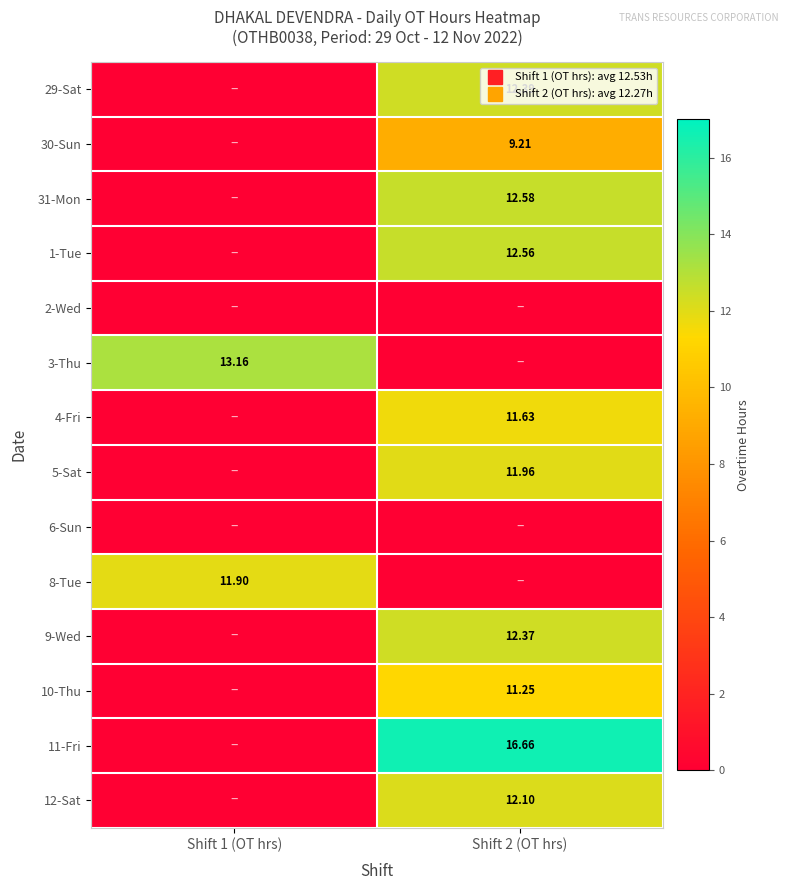

True or false: row_6 has a value of 0.0 at Shift 1 (OT hrs).

True